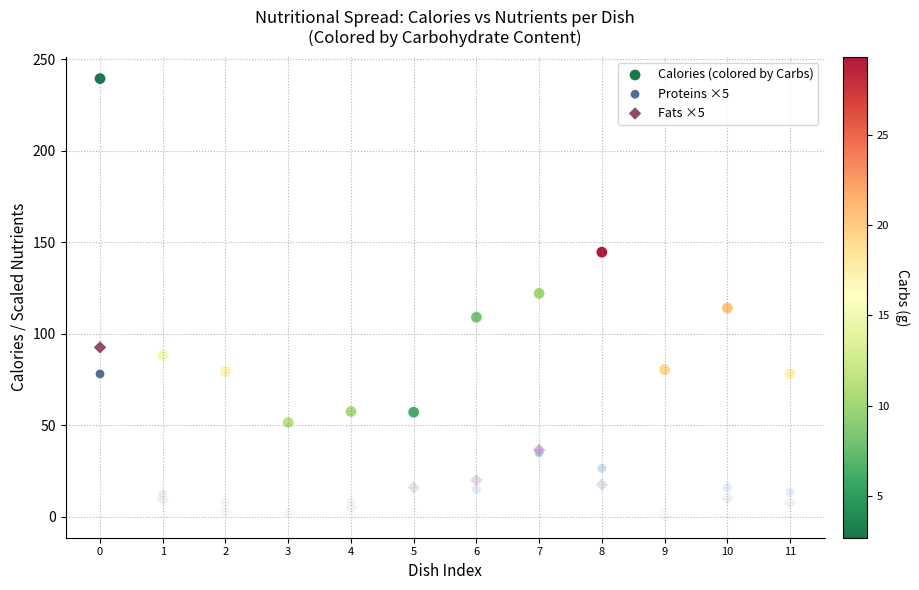

Which series has the widest spread of Y values?

Calories (colored by Carbs)